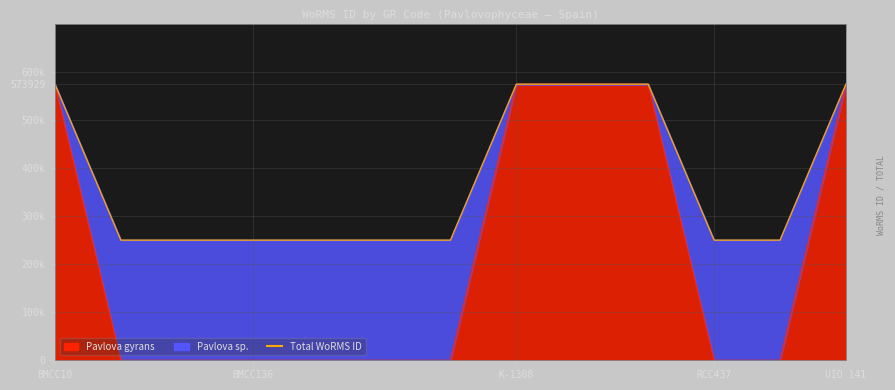

The chart shows a value of 573929 at 9. True or false?

True